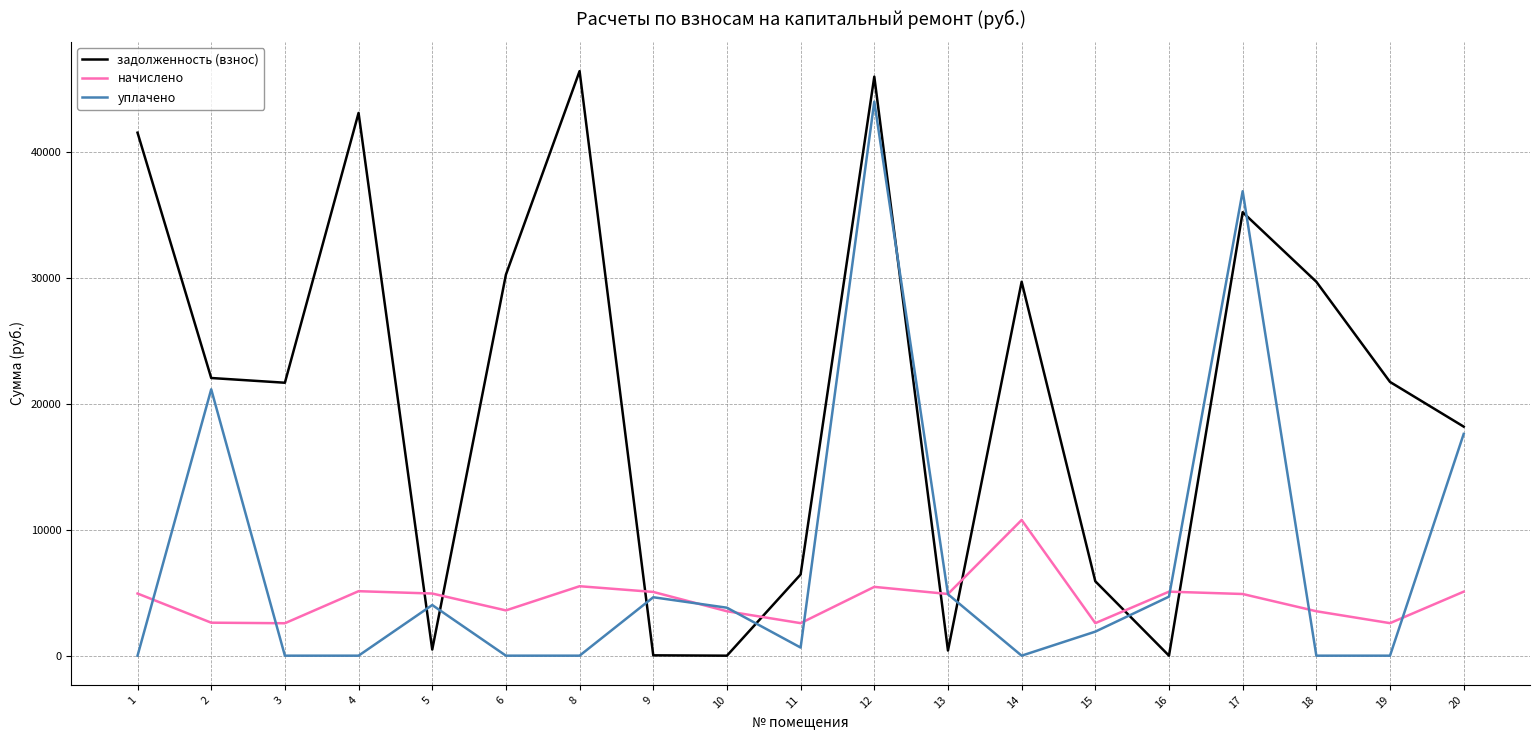

Which series has the largest total across all categories?

задолженность (взнос)